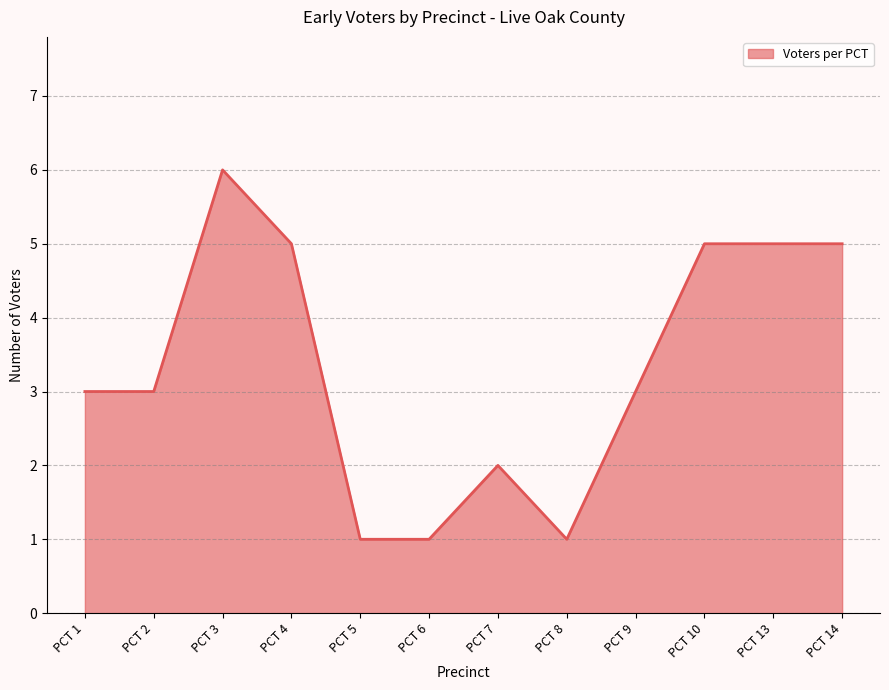

Reading left to right, what are all the values shown in this chart?

3	3	6	5	1	1	2	1	3	5	5	5